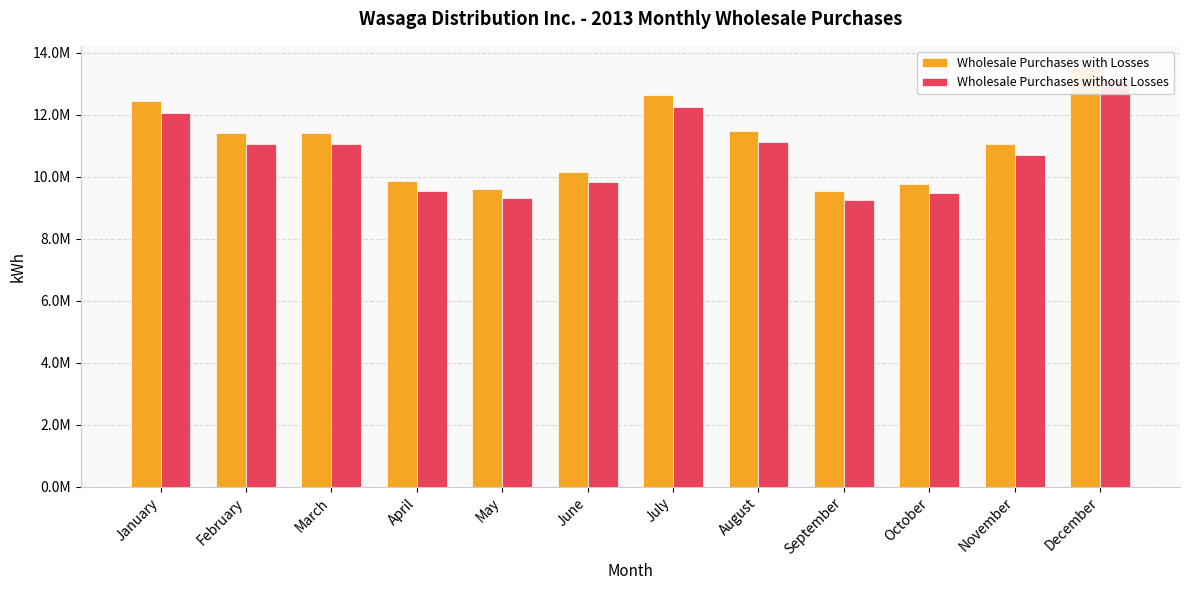

What is the maximum value for Wholesale Purchases without Losses?

13113981.2